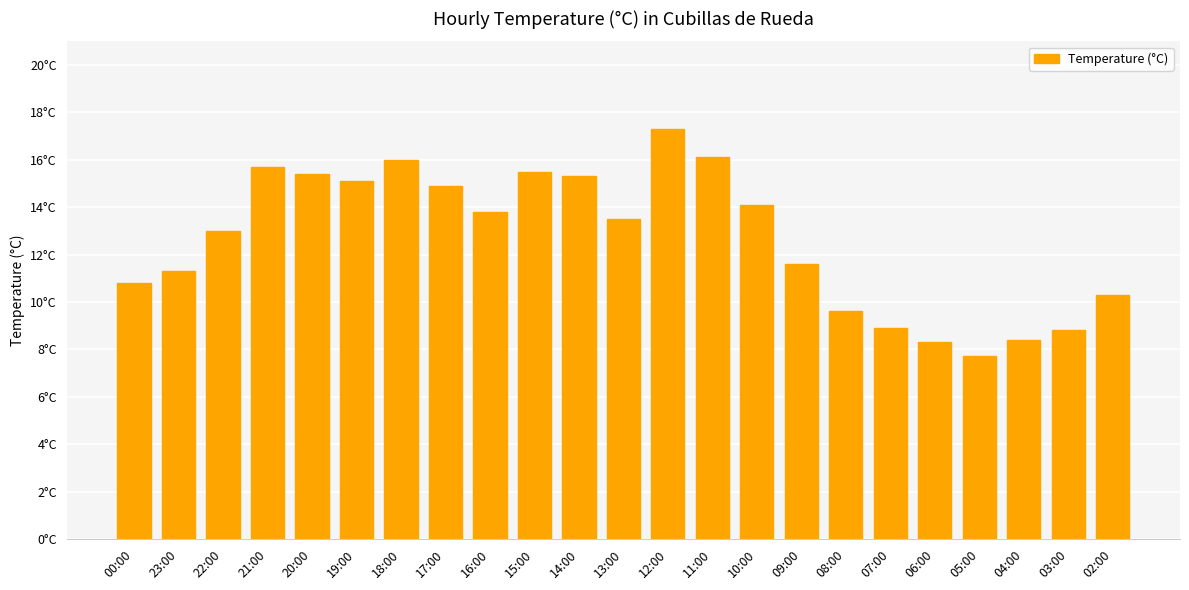

Where is the data nearest to the value 12?

09:00